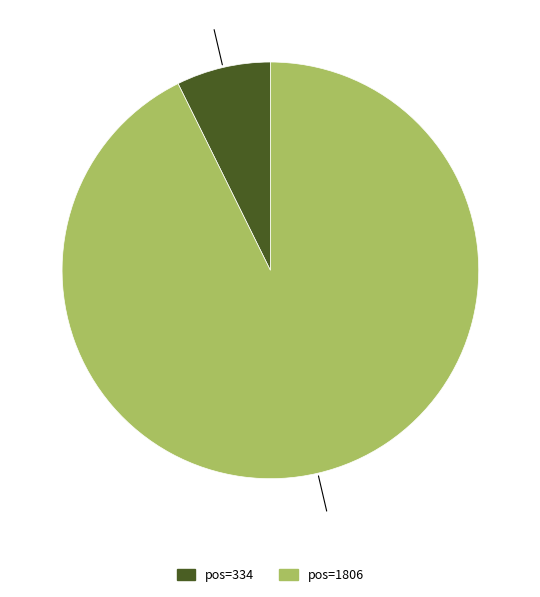

Is there a majority slice in this chart?

Yes